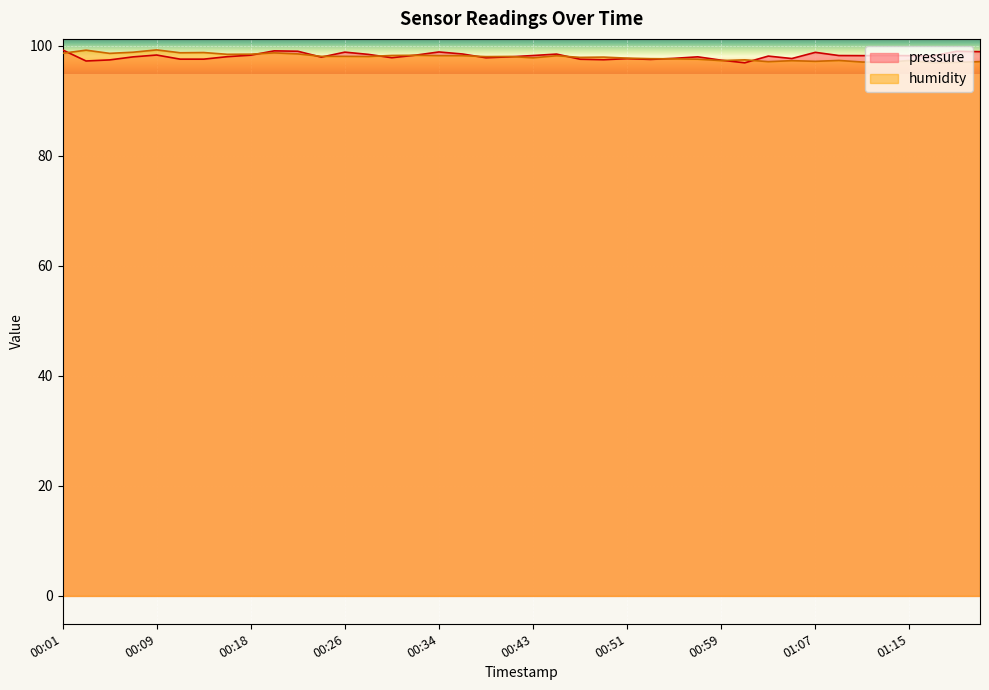

Which series has the largest range (max minus min)?

pressure